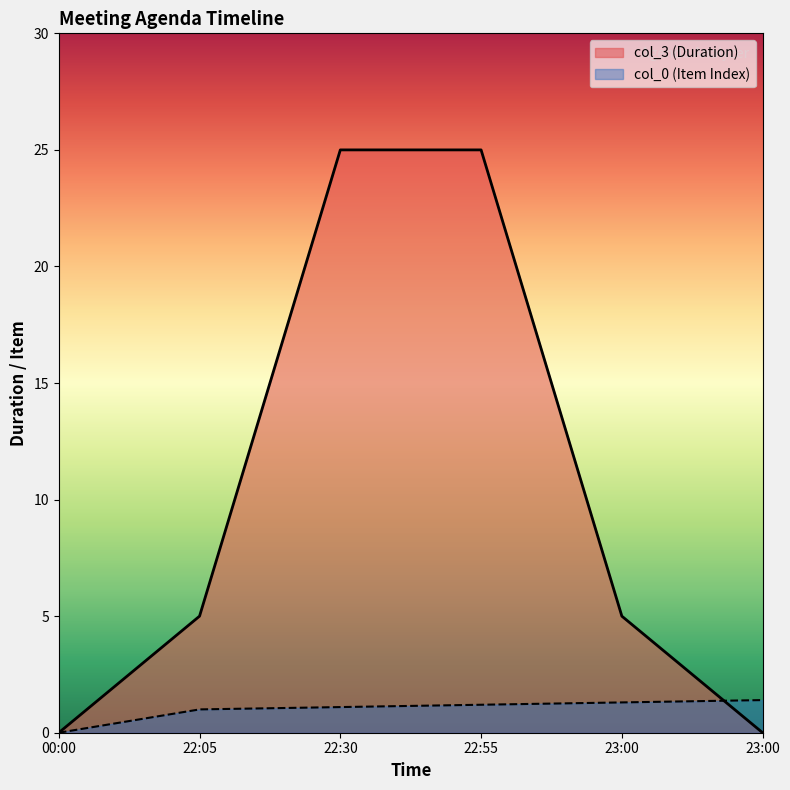

The col_0 series shows 2.1 at 22:55:00. True or false?

False